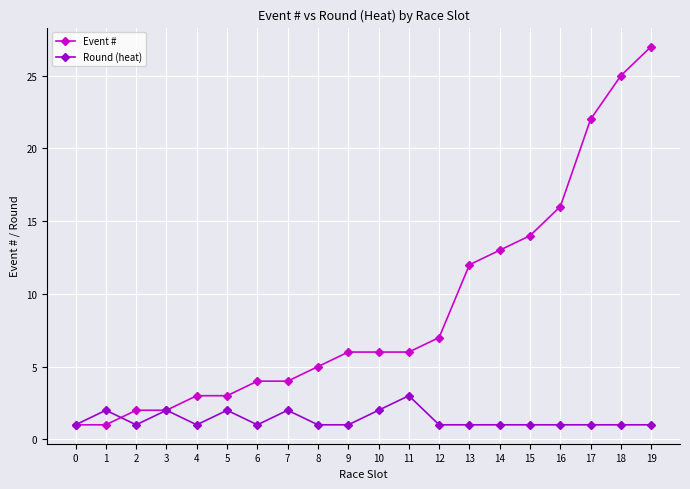

What are all the series names shown in the legend?

Event #, Round (heat)